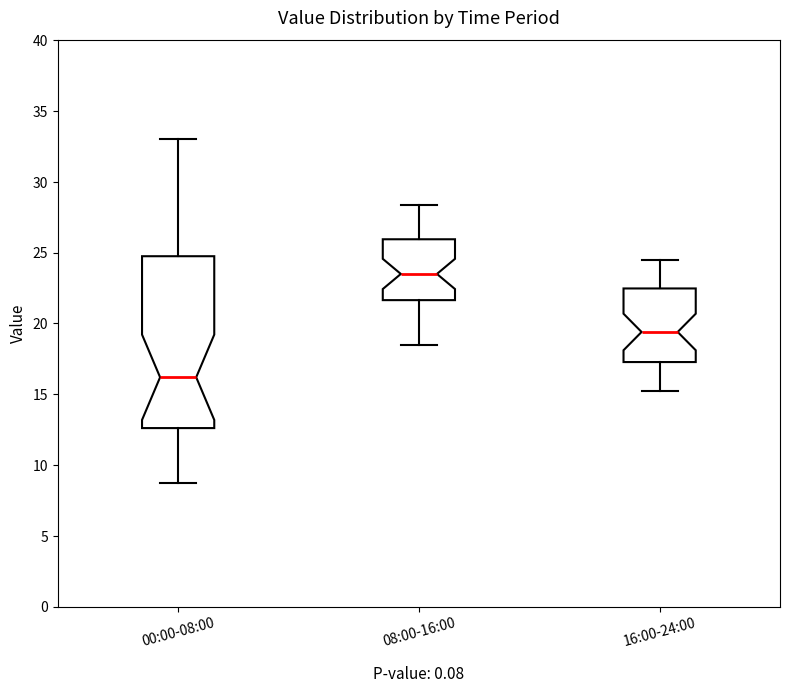

Which box is the tallest, from its lower edge to its upper edge?

00:00-08:00